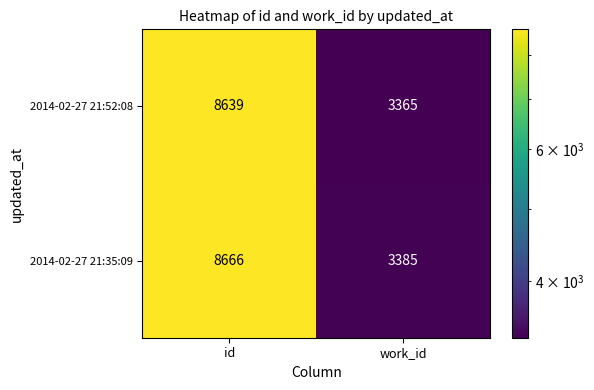

At how many categories does at least one series exceed 6129?

1